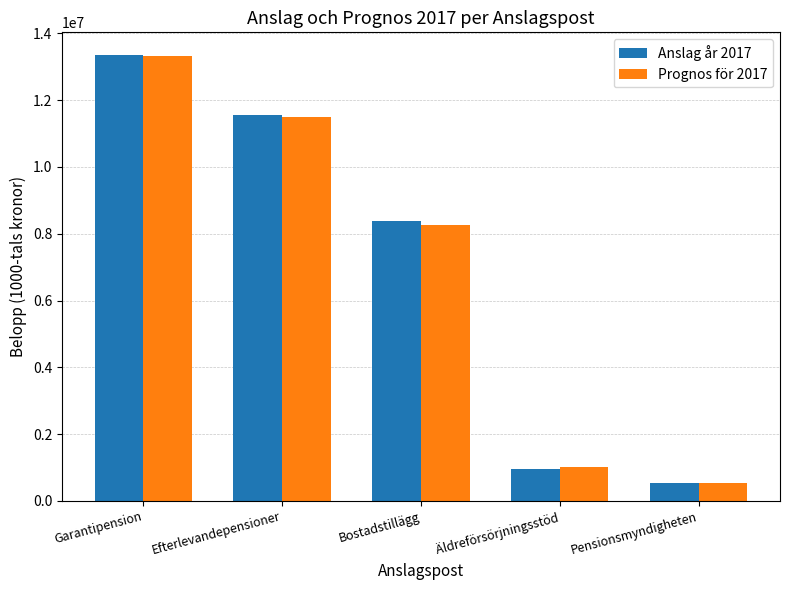

What is the label of the 5th bar from the right?

Garantipension